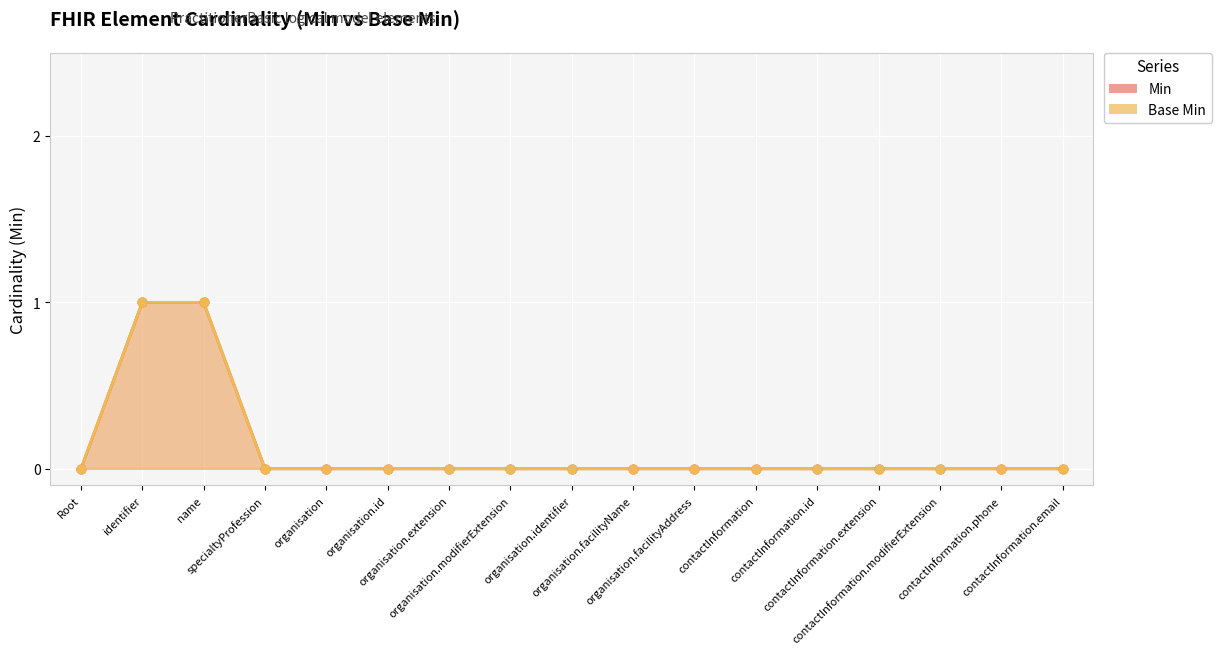

Which series reaches the maximum Y coordinate?

Min